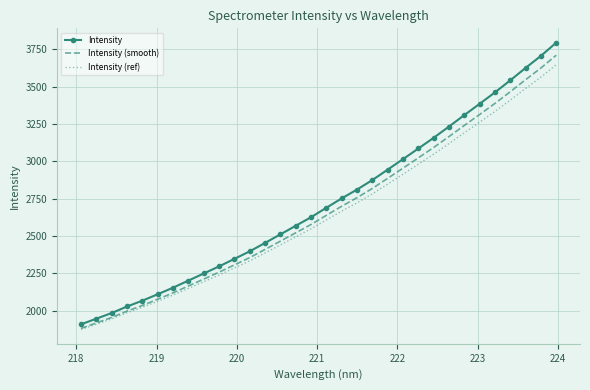

What are all the series names shown in the legend?

Intensity, Intensity (smooth), Intensity (ref)